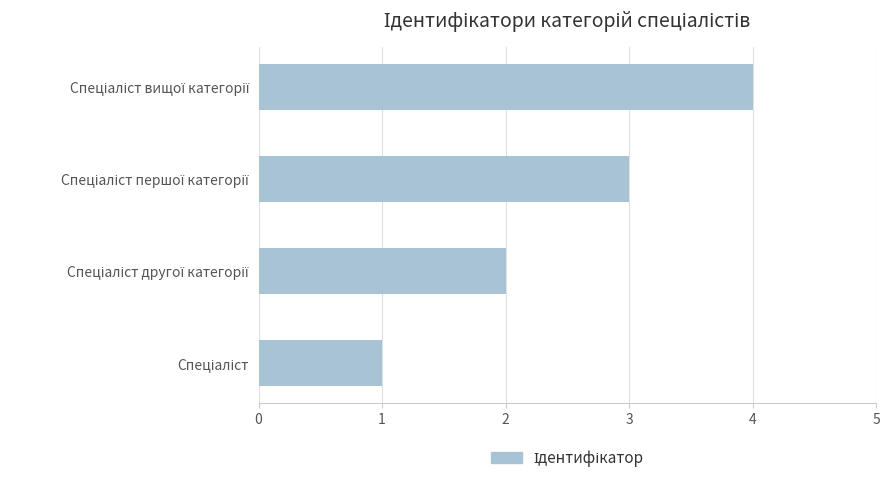

What is the sum of all values?

10